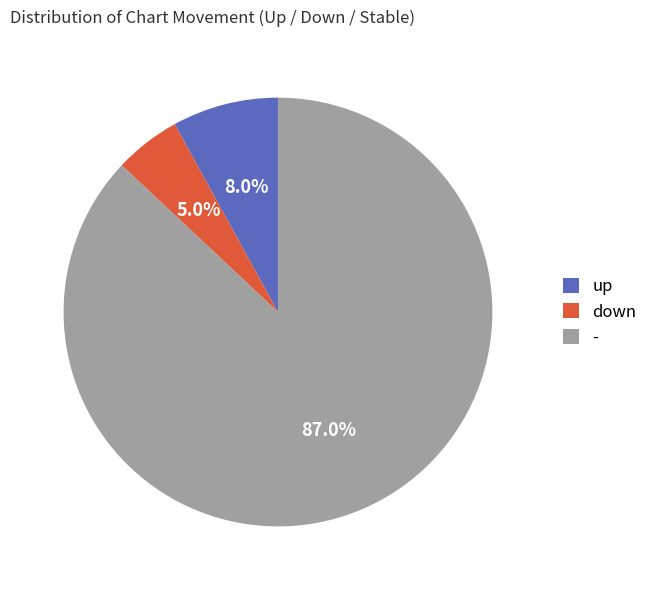

To the nearest percent, what portion does up represent?

8%